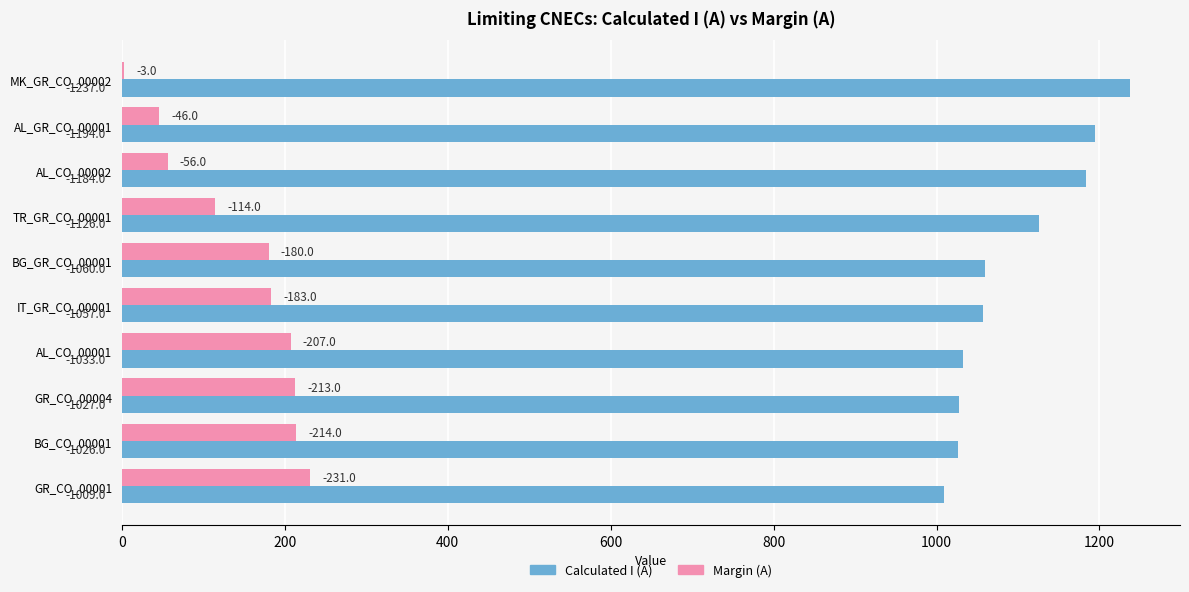

Which series has the widest spread of values?

Calculated I (A)